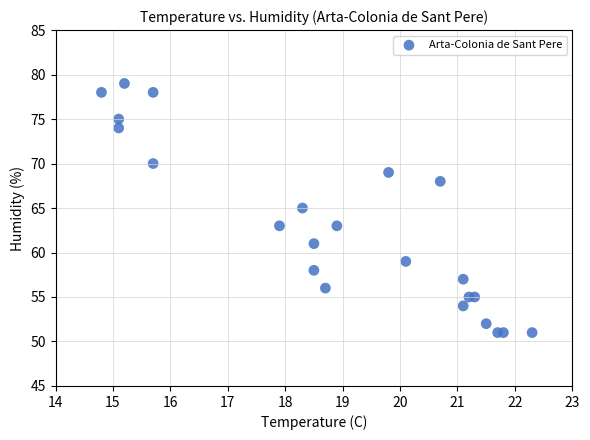

What is the range of Y values (max minus min)?

28